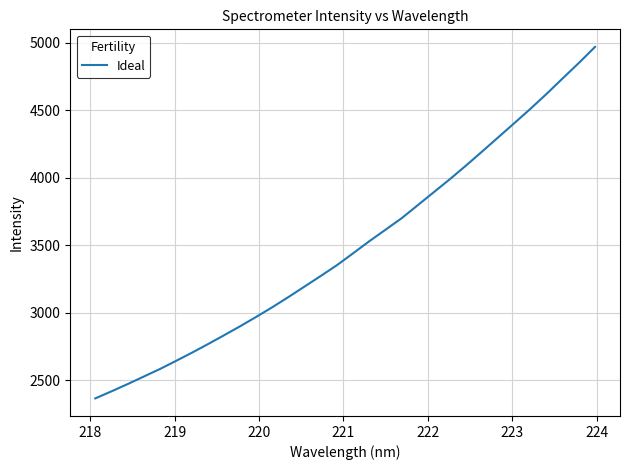

What is the difference between the maximum and second lowest values?

2552.5